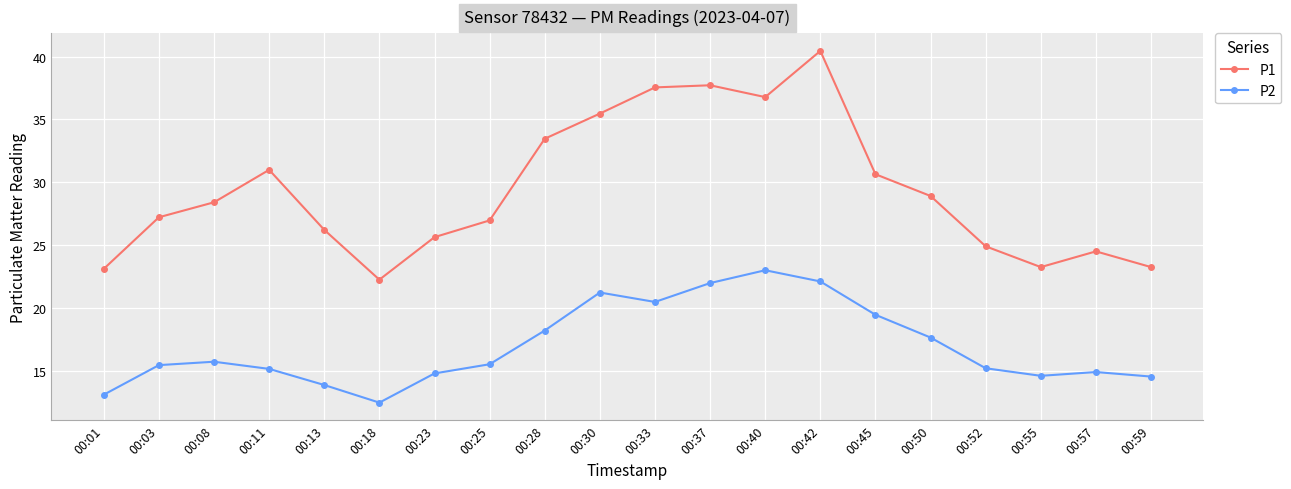

What is the value of the P2 point at the 16th from the left?

17.7